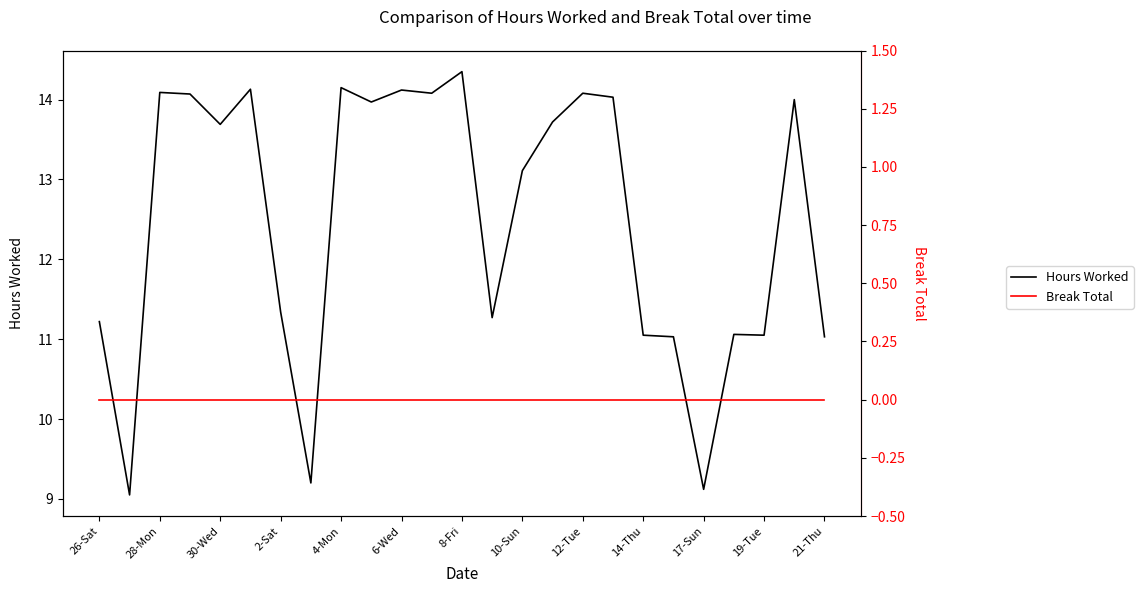

What is the minimum value for Hours Worked?

9.1